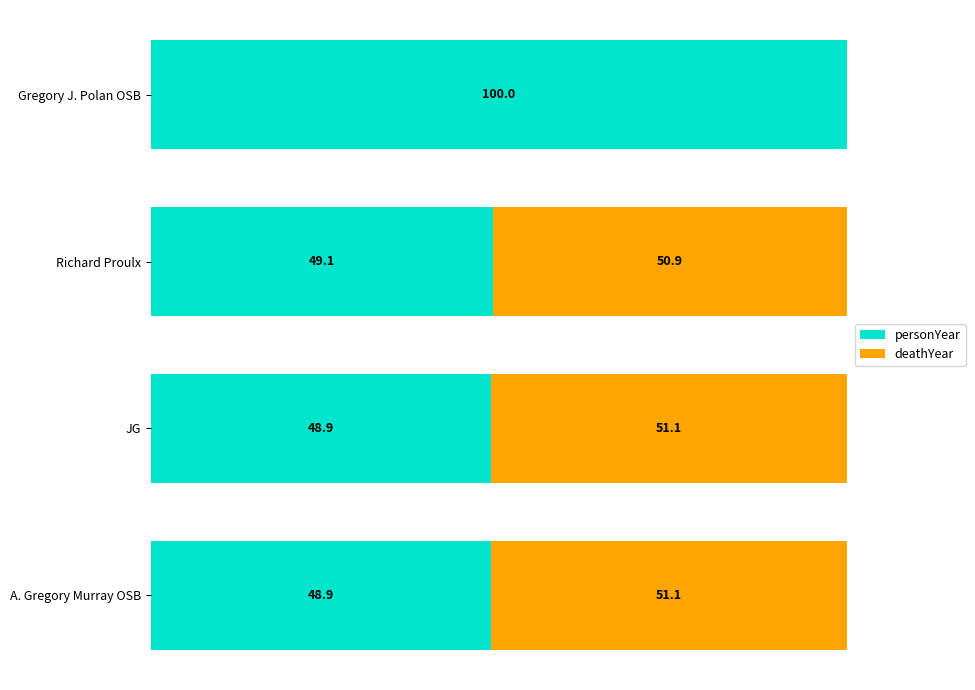

Which category has the highest value in the personYear series?

Gregory J. Polan OSB